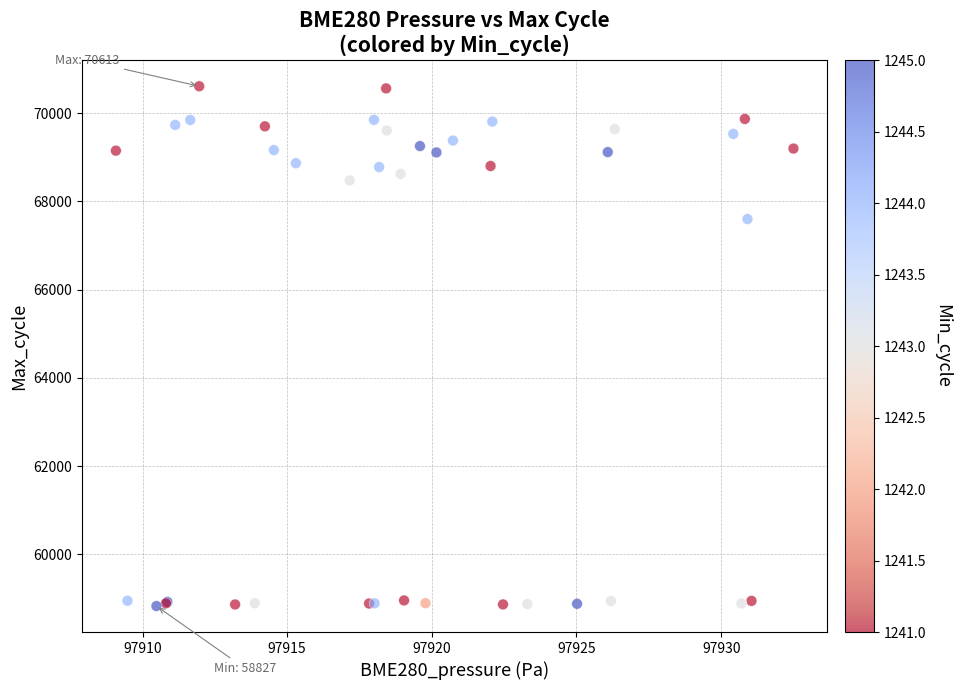

What Y value in the scatter plot is closest to 64720?

67602